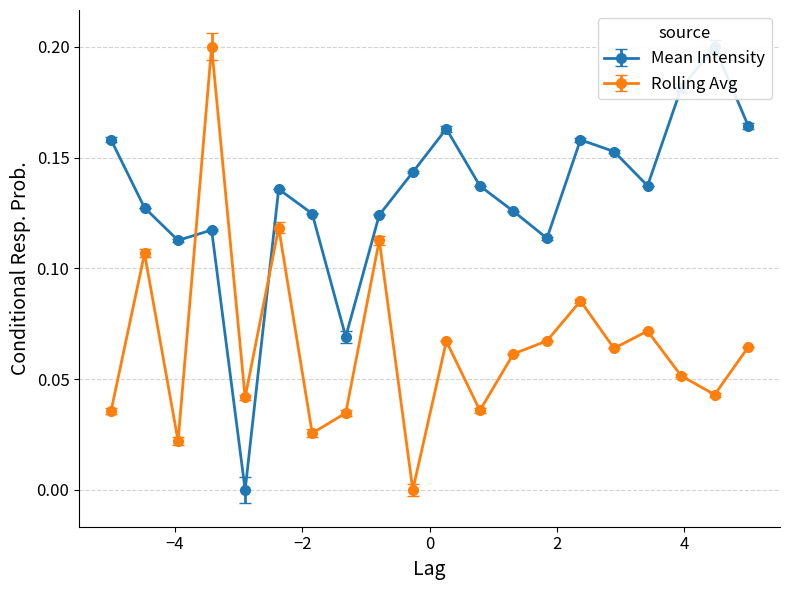

What is the average value of the Mean Intensity series?

0.1